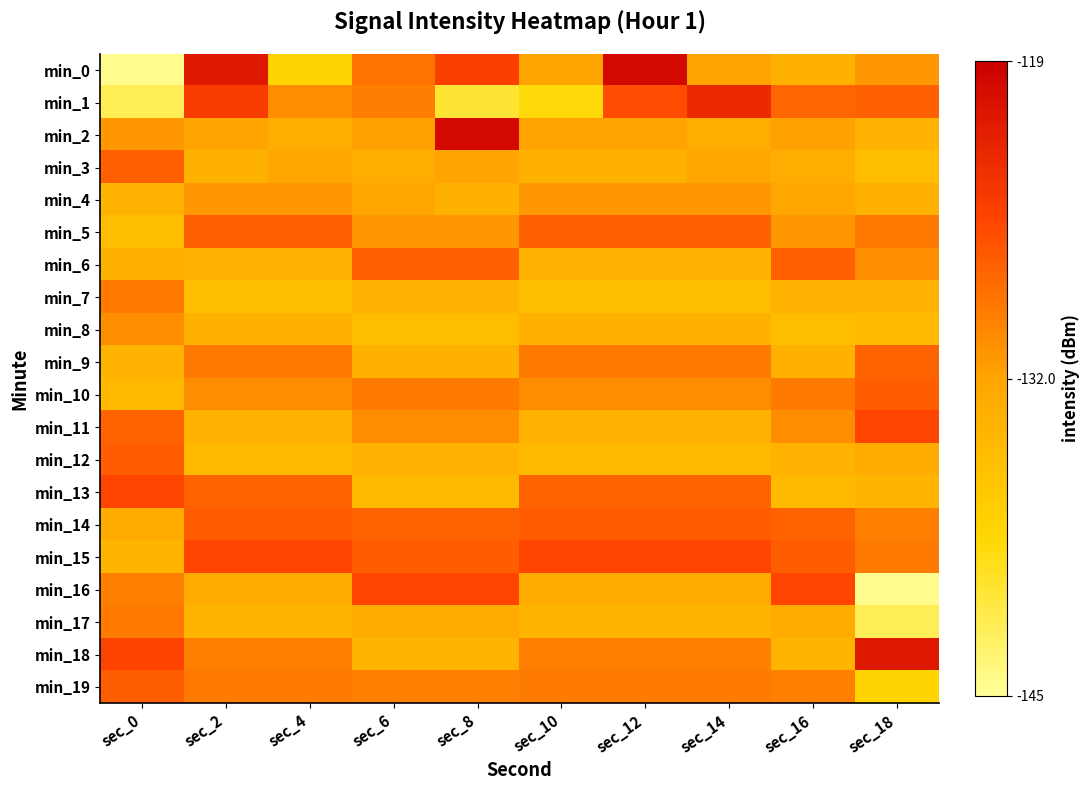

Reading right to left, transcribe all the data shown in this chart.

min_0: sec_18=-131.1	sec_16=-133.6	sec_14=-132.0	sec_12=-119.9	sec_10=-132.1	sec_8=-125.0	sec_6=-128.7	sec_4=-138.2	sec_2=-121.4	sec_0=-144.5
min_1: sec_18=-127.5	sec_16=-127.7	sec_14=-123.0	sec_12=-126.1	sec_10=-138.9	sec_8=-140.7	sec_6=-129.3	sec_4=-130.4	sec_2=-124.7	sec_0=-142.1
min_2: sec_18=-133.7	sec_16=-131.8	sec_14=-133.0	sec_12=-132.0	sec_10=-132.0	sec_8=-119.9	sec_6=-131.8	sec_4=-133.0	sec_2=-132.0	sec_0=-131.1
min_3: sec_18=-135.2	sec_16=-133.0	sec_14=-132.3	sec_12=-133.6	sec_10=-133.6	sec_8=-132.0	sec_6=-133.0	sec_4=-132.3	sec_2=-133.6	sec_0=-127.5
min_4: sec_18=-133.7	sec_16=-132.3	sec_14=-131.1	sec_12=-131.1	sec_10=-131.1	sec_8=-133.6	sec_6=-132.3	sec_4=-131.1	sec_2=-131.1	sec_0=-133.7
min_5: sec_18=-129.1	sec_16=-131.1	sec_14=-127.5	sec_12=-127.5	sec_10=-127.5	sec_8=-131.1	sec_6=-131.1	sec_4=-127.5	sec_2=-127.5	sec_0=-135.2
min_6: sec_18=-130.5	sec_16=-127.5	sec_14=-133.7	sec_12=-133.7	sec_10=-133.7	sec_8=-127.5	sec_6=-127.5	sec_4=-133.7	sec_2=-133.7	sec_0=-133.7
min_7: sec_18=-133.8	sec_16=-133.7	sec_14=-135.2	sec_12=-135.2	sec_10=-135.2	sec_8=-133.7	sec_6=-133.7	sec_4=-135.2	sec_2=-135.2	sec_0=-129.1
min_8: sec_18=-134.8	sec_16=-135.2	sec_14=-133.7	sec_12=-133.7	sec_10=-133.7	sec_8=-135.2	sec_6=-135.2	sec_4=-133.7	sec_2=-133.7	sec_0=-130.5
min_9: sec_18=-127.5	sec_16=-133.7	sec_14=-129.1	sec_12=-129.1	sec_10=-129.1	sec_8=-133.7	sec_6=-133.7	sec_4=-129.1	sec_2=-129.1	sec_0=-133.8
min_10: sec_18=-127.2	sec_16=-129.1	sec_14=-130.5	sec_12=-130.5	sec_10=-130.5	sec_8=-129.1	sec_6=-129.1	sec_4=-130.5	sec_2=-130.5	sec_0=-134.8
min_11: sec_18=-125.6	sec_16=-130.5	sec_14=-133.8	sec_12=-133.8	sec_10=-133.8	sec_8=-130.5	sec_6=-130.5	sec_4=-133.8	sec_2=-133.8	sec_0=-127.5
min_12: sec_18=-132.8	sec_16=-133.8	sec_14=-134.8	sec_12=-134.8	sec_10=-134.8	sec_8=-133.8	sec_6=-133.8	sec_4=-134.8	sec_2=-134.8	sec_0=-127.2
min_13: sec_18=-134.0	sec_16=-134.8	sec_14=-127.5	sec_12=-127.5	sec_10=-127.5	sec_8=-134.8	sec_6=-134.8	sec_4=-127.5	sec_2=-127.5	sec_0=-125.6
min_14: sec_18=-129.5	sec_16=-127.5	sec_14=-127.2	sec_12=-127.2	sec_10=-127.2	sec_8=-127.5	sec_6=-127.5	sec_4=-127.2	sec_2=-127.2	sec_0=-132.8
min_15: sec_18=-129.1	sec_16=-127.2	sec_14=-125.6	sec_12=-125.6	sec_10=-125.6	sec_8=-127.2	sec_6=-127.2	sec_4=-125.6	sec_2=-125.6	sec_0=-134.0
min_16: sec_18=-144.5	sec_16=-125.6	sec_14=-132.8	sec_12=-132.8	sec_10=-132.8	sec_8=-125.6	sec_6=-125.6	sec_4=-132.8	sec_2=-132.8	sec_0=-129.5
min_17: sec_18=-142.1	sec_16=-132.8	sec_14=-134.0	sec_12=-134.0	sec_10=-134.0	sec_8=-132.8	sec_6=-132.8	sec_4=-134.0	sec_2=-134.0	sec_0=-129.1
min_18: sec_18=-121.4	sec_16=-134.0	sec_14=-129.5	sec_12=-129.5	sec_10=-129.5	sec_8=-134.0	sec_6=-134.0	sec_4=-129.5	sec_2=-129.5	sec_0=-125.4
min_19: sec_18=-138.2	sec_16=-129.5	sec_14=-129.1	sec_12=-129.1	sec_10=-129.1	sec_8=-129.5	sec_6=-129.5	sec_4=-129.1	sec_2=-129.1	sec_0=-127.2